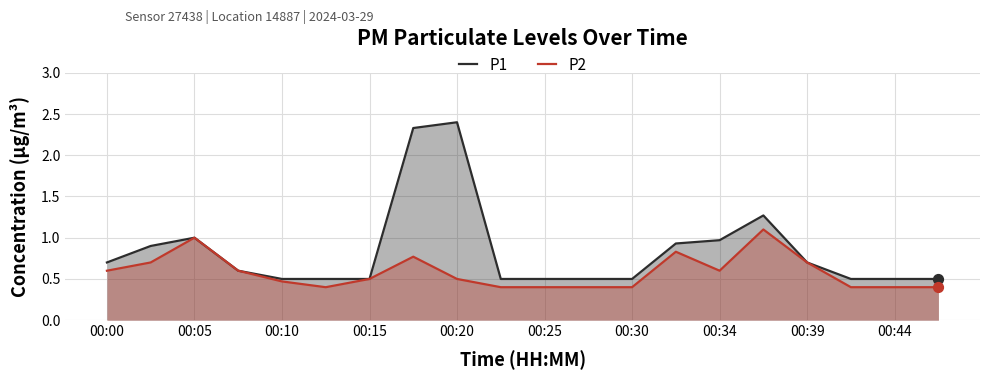

Which series has the largest total across all categories?

P1